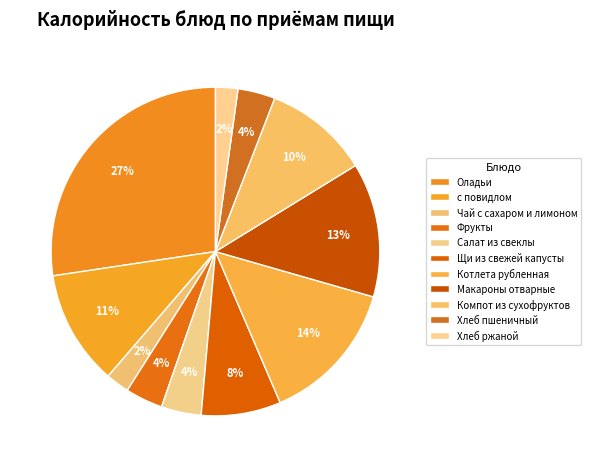

True or false: Макароны отварные accounts for 20% of the total.

False